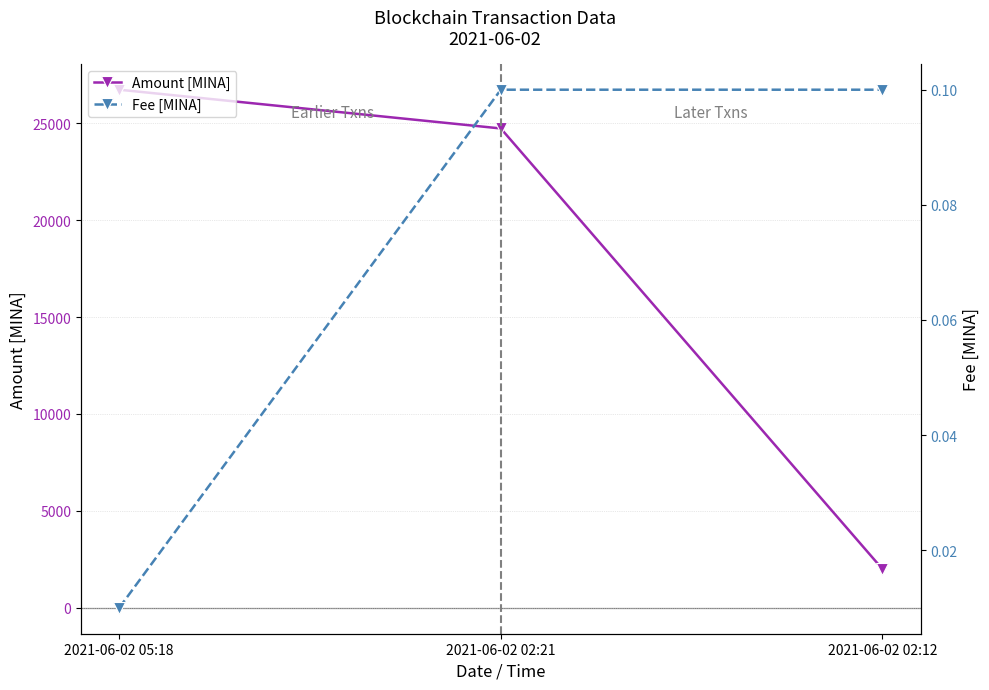

Between 2021-06-02 05:18 and 2021-06-02 02:12, which series saw the biggest shift?

Amount [MINA]